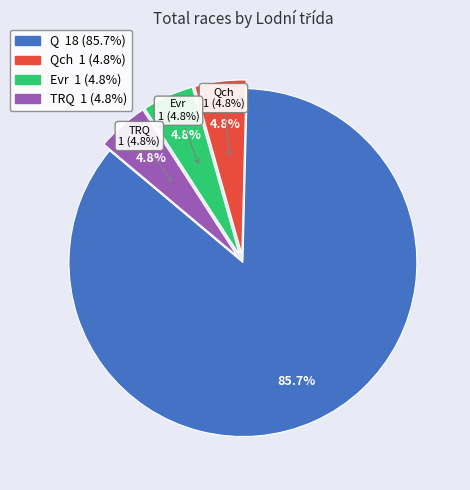

Rank the categories by value from highest to lowest.

Q, Qch, Evr, TRQ